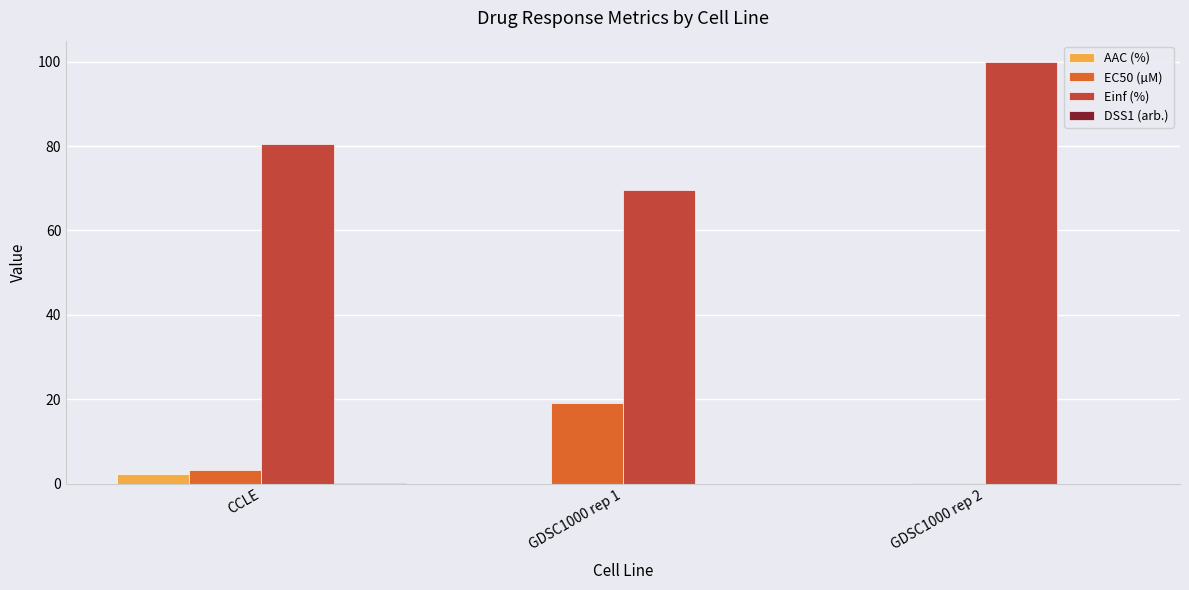

Is the value of AAC (%) at GDSC1000 rep 2 greater than the value of EC50 (µM) at GDSC1000 rep 1?

No